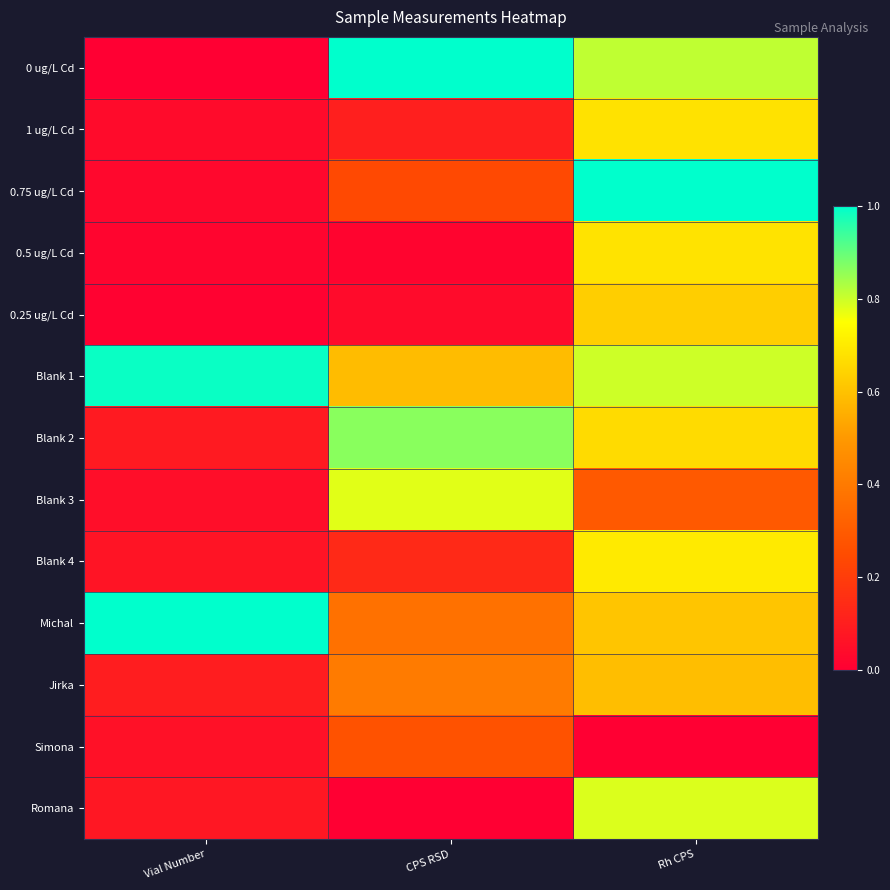

Between CPS RSD and Rh CPS, which series saw the biggest shift?

Romana